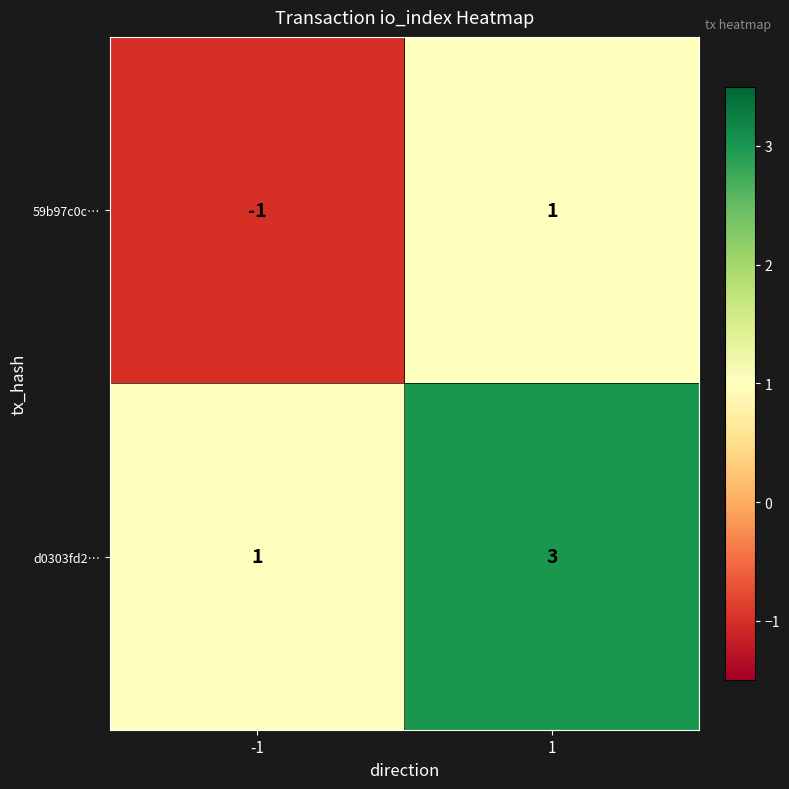

Count the number of data series in this chart.

2